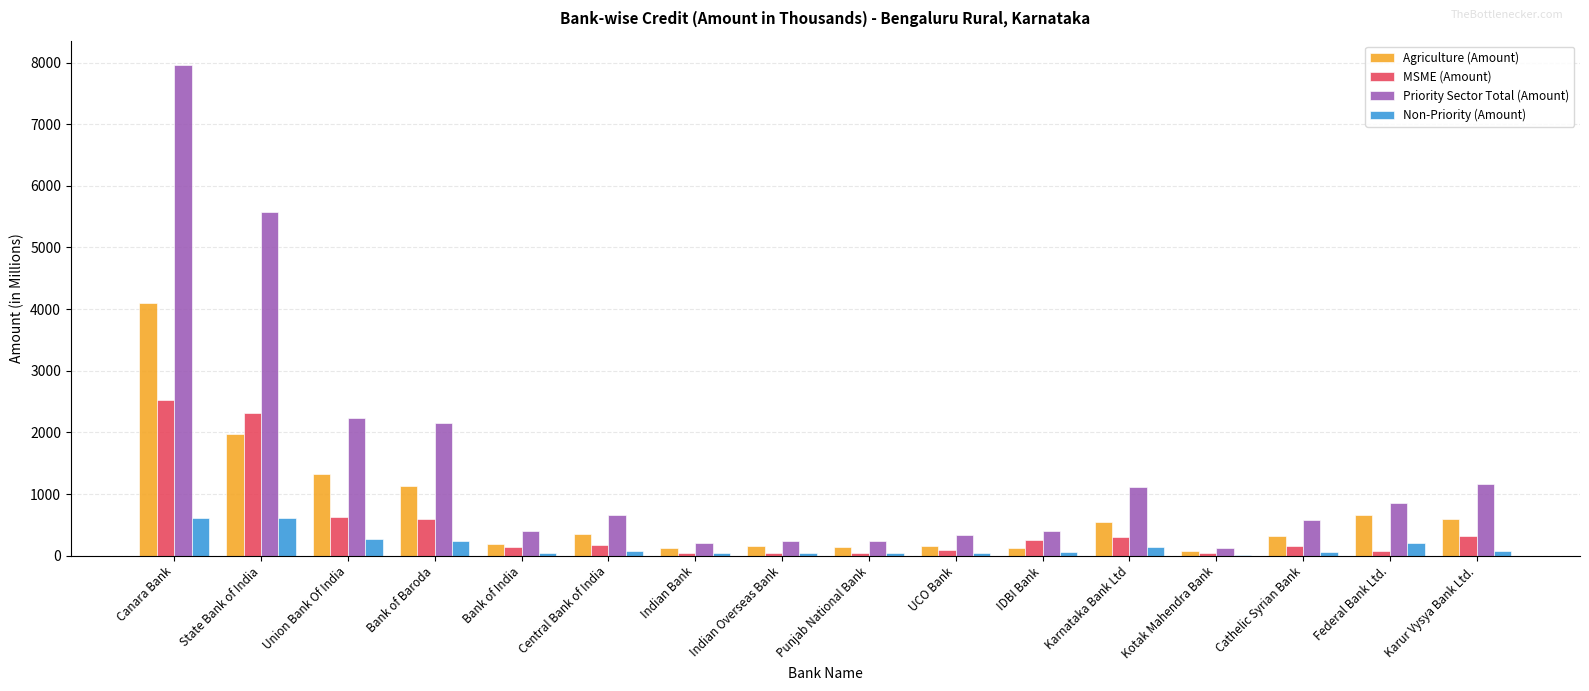

The Agriculture (Amount) series shows 1128.3 at Bank of Baroda. True or false?

True